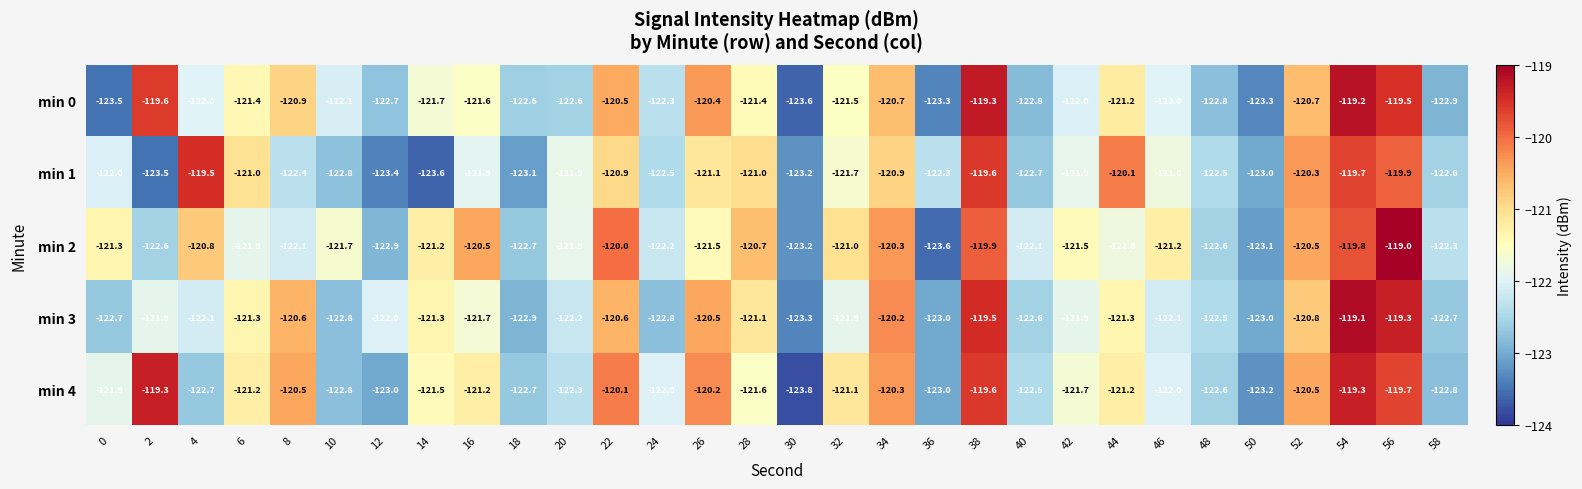

What is the spread (max minus min) of values at 30?

0.6